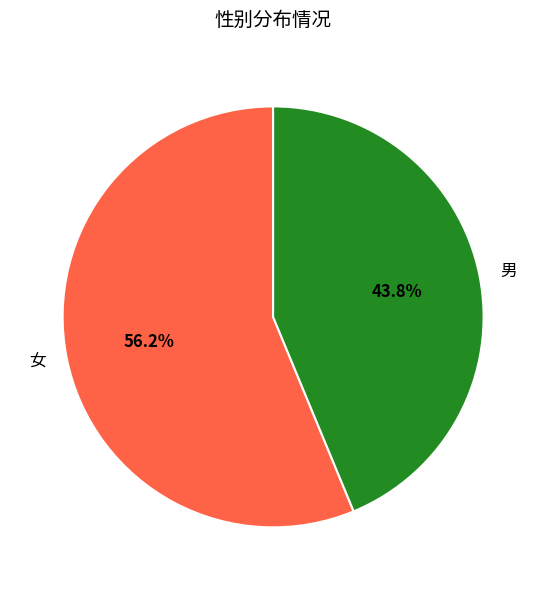

Is there a majority slice in this chart?

Yes